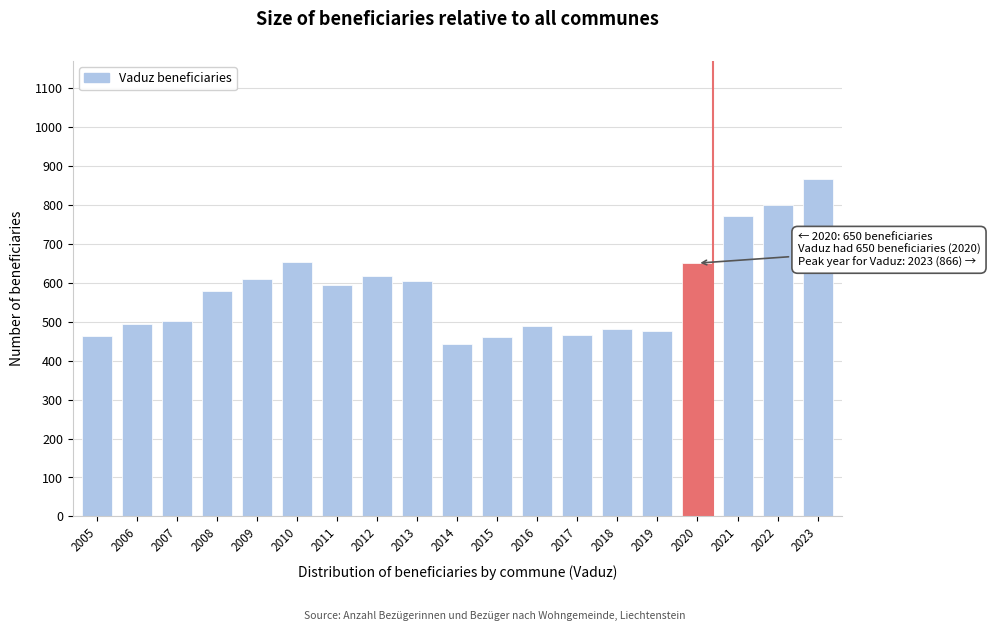

Which has a higher value, 2015 or 2010?

2010